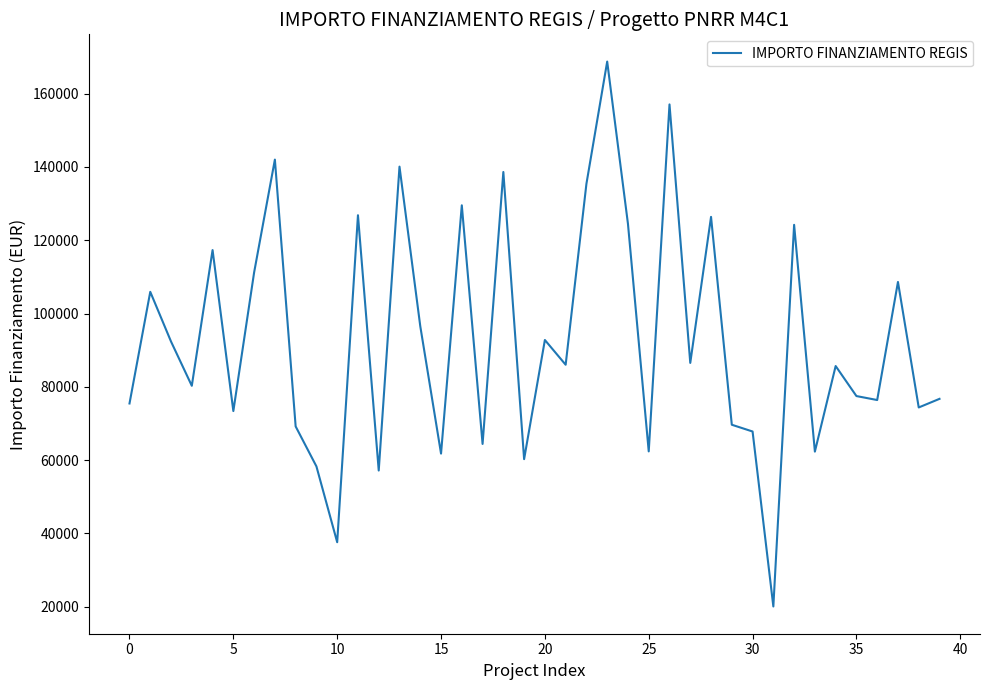

What is the difference between the maximum and minimum values?

148725.9